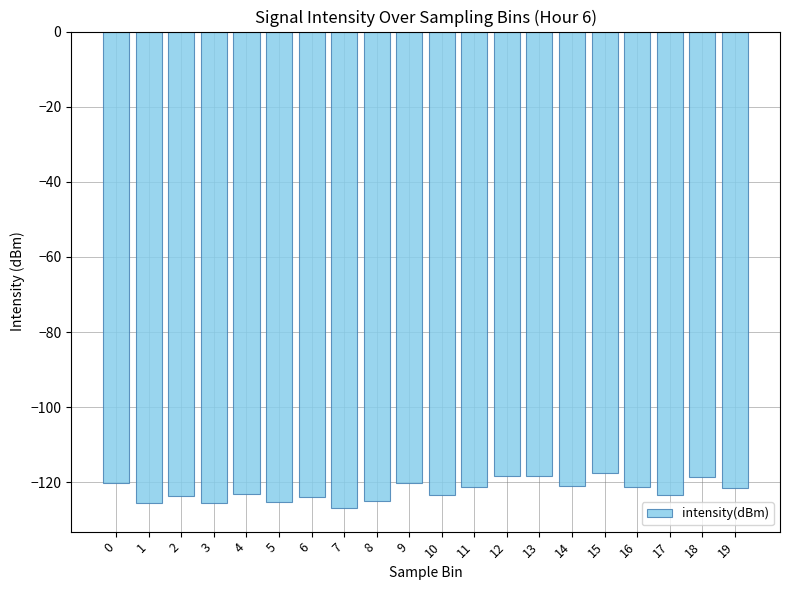

What is the difference between the maximum and second lowest values?

8.1